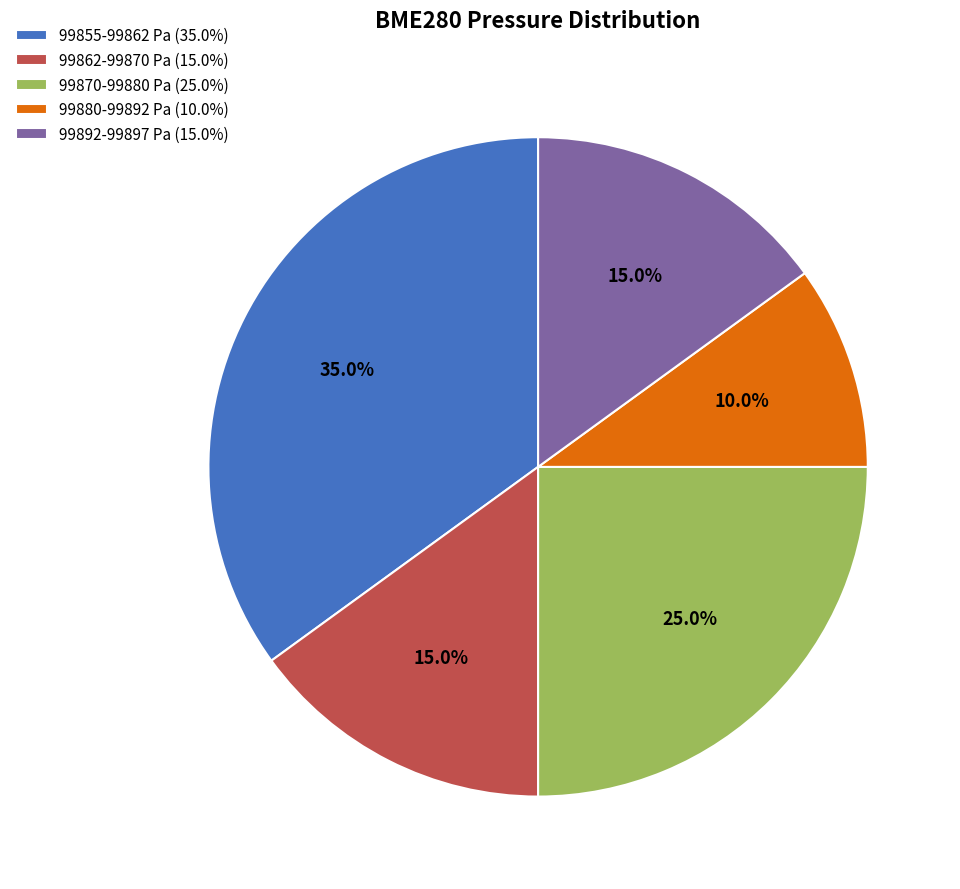

What is the largest slice in the pie chart?

99855-99862 Pa (35.0%)